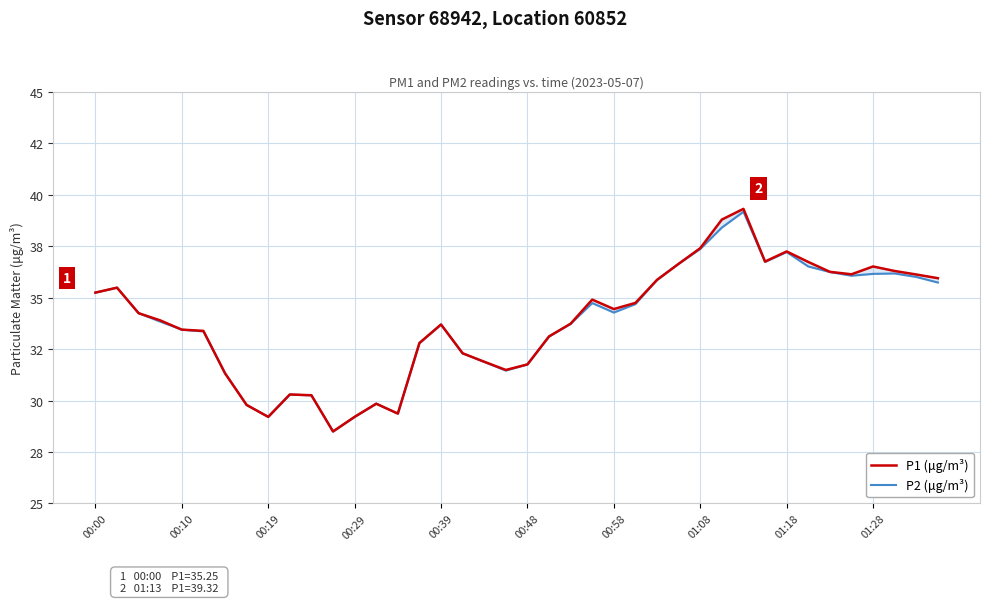

What position from the left is 35?

36